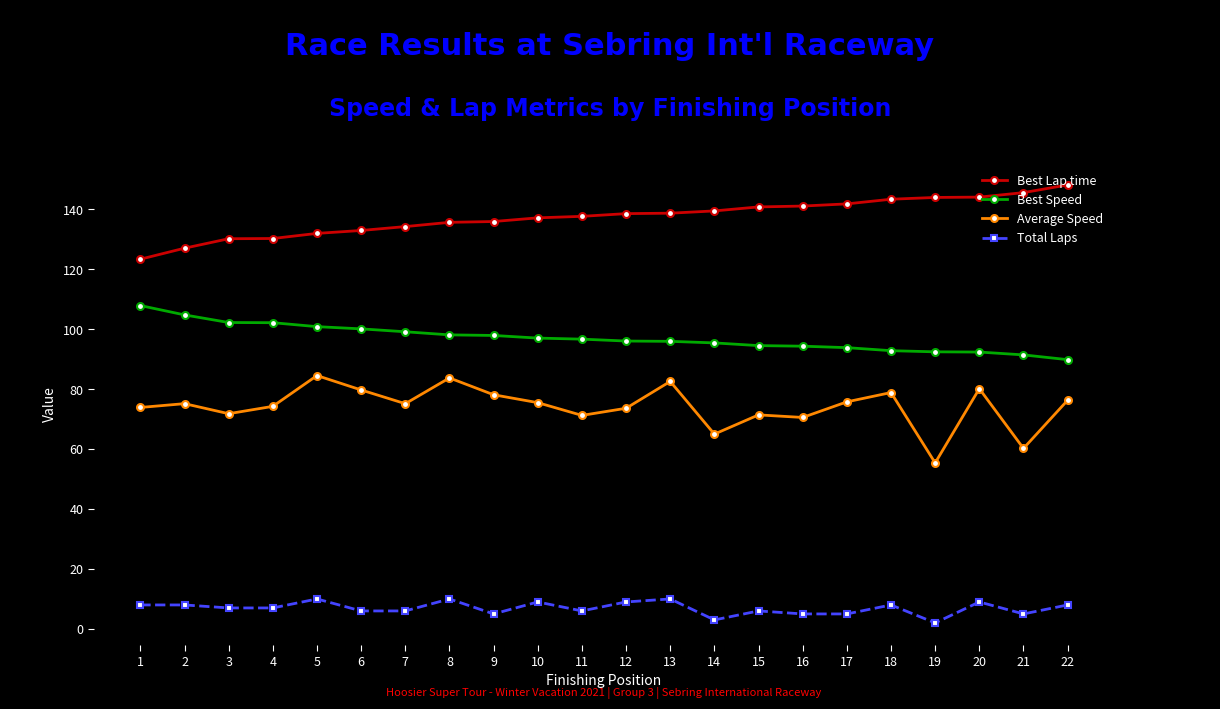

True or false: Total Laps and Best Lap time cross at least once.

False